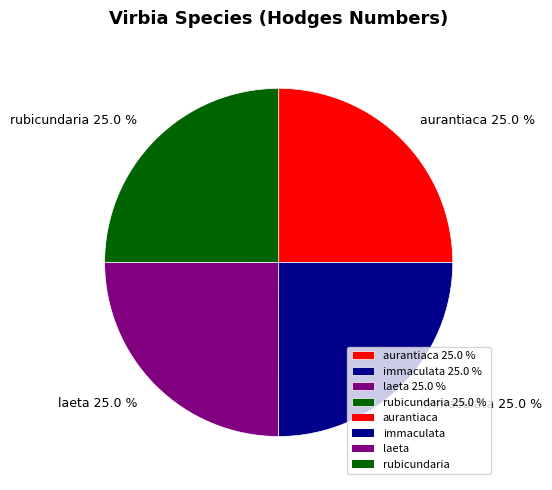

Is rubicundaria the majority of the pie?

No